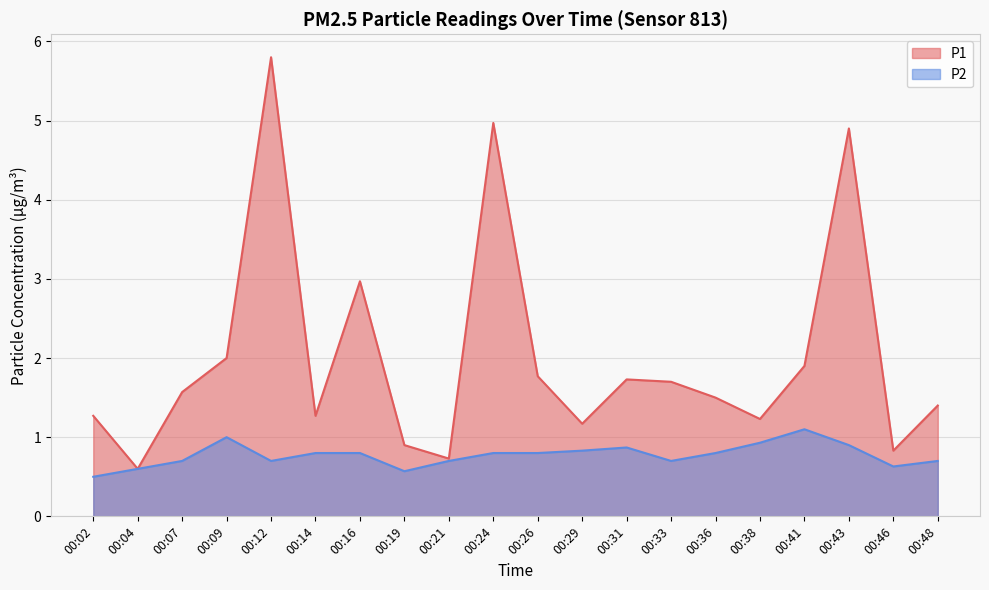

Rank the series at 00:26 from lowest to highest value.

P2, P1